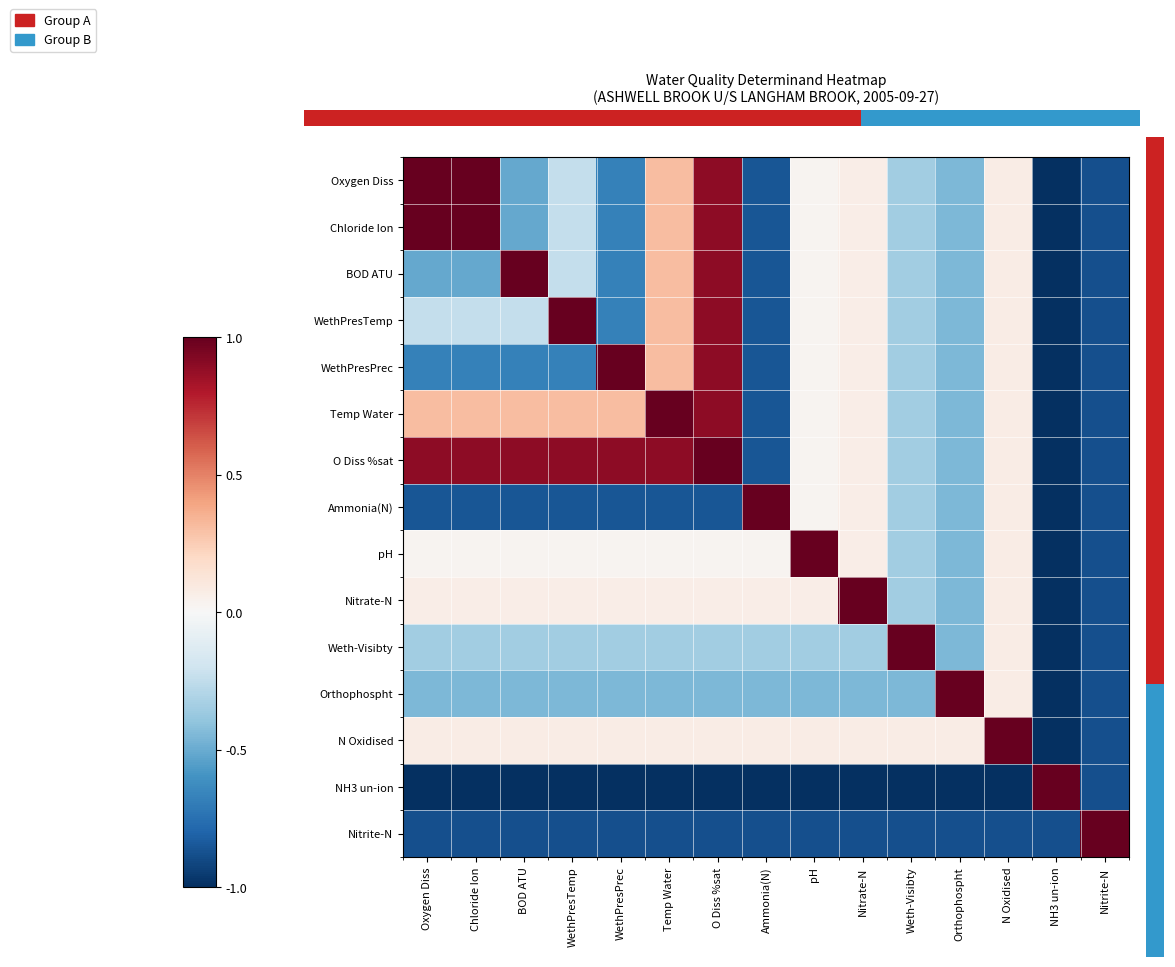

What is the smallest value displayed?

-1.0